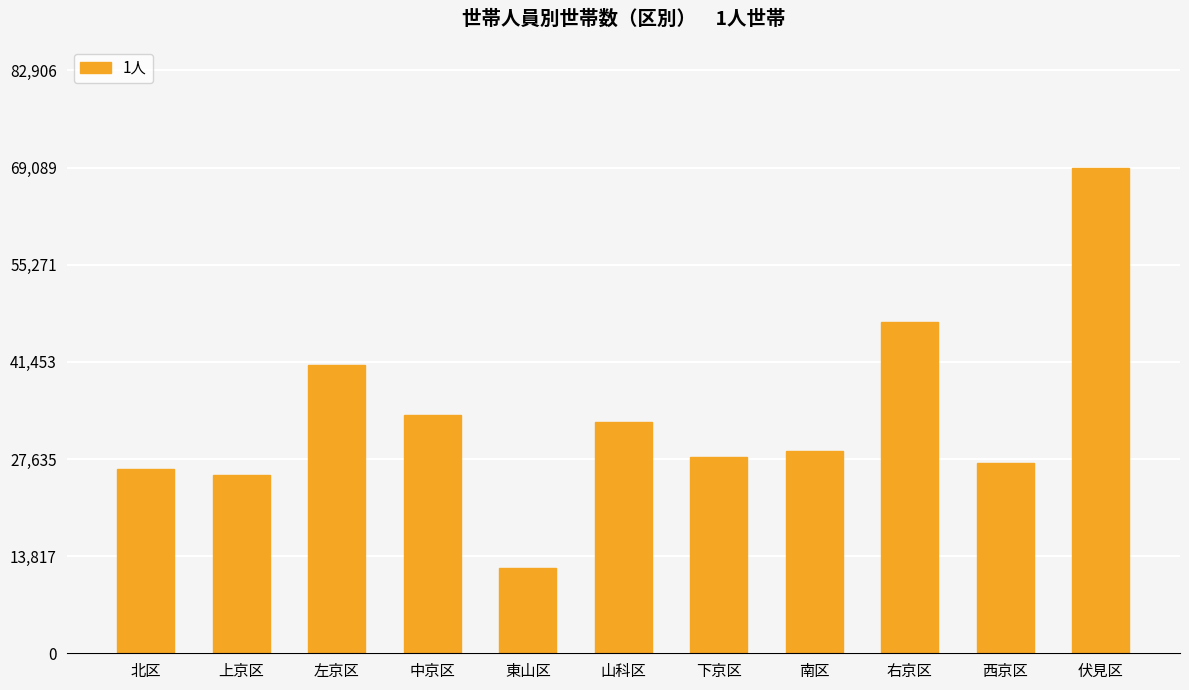

List the labels in order of value, largest first.

伏見区, 右京区, 左京区, 中京区, 山科区, 南区, 下京区, 西京区, 北区, 上京区, 東山区